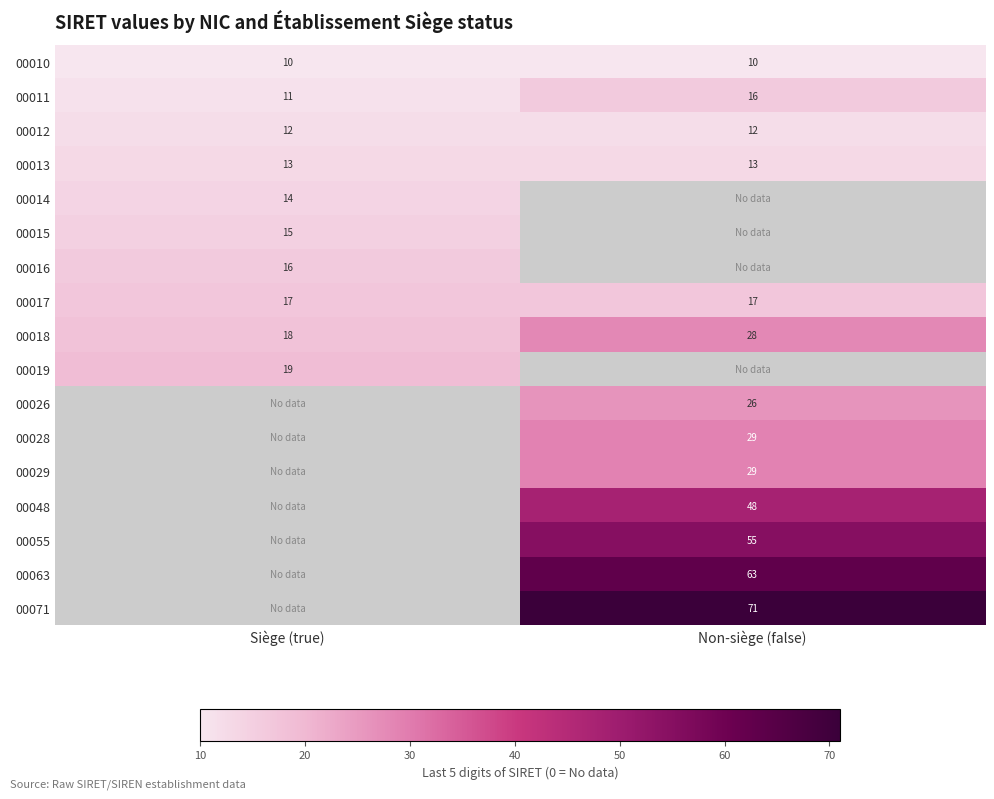

True or false: 00010 has a value of 10 at Non-siège (false).

True